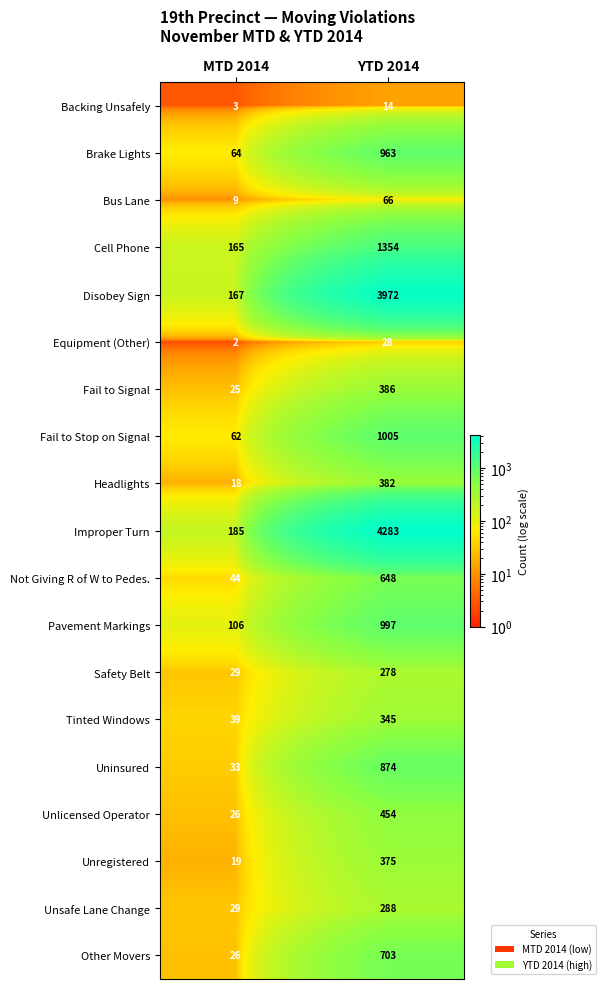

At which label does Safety Belt reach its minimum?

MTD 2014